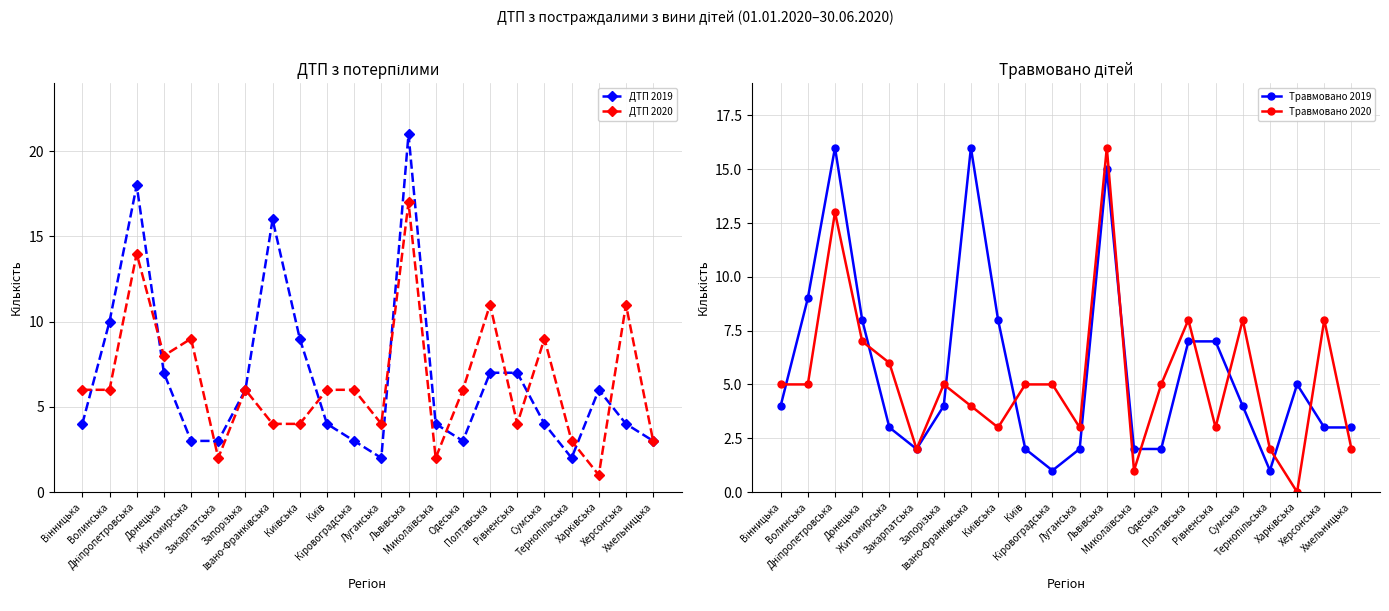

Which has a higher value, Луганська or Хмельницька?

Хмельницька